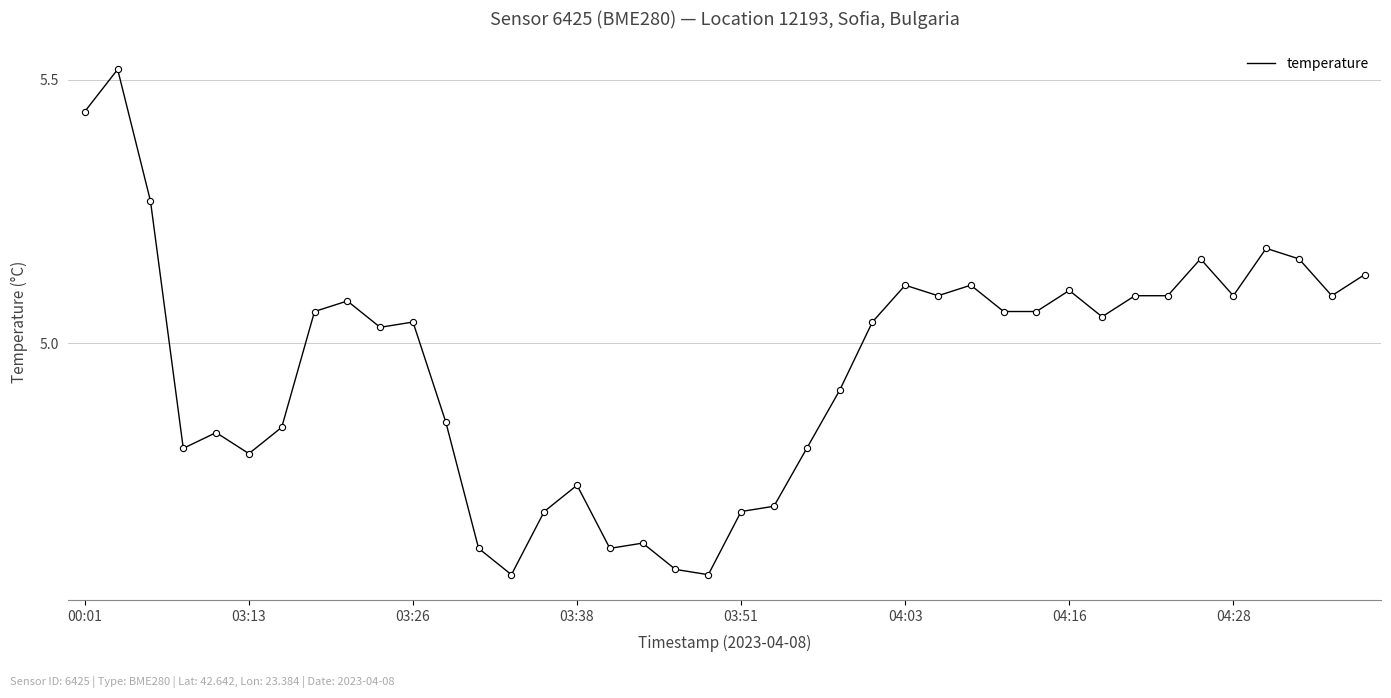

What is the difference between the maximum and minimum values?

1.0